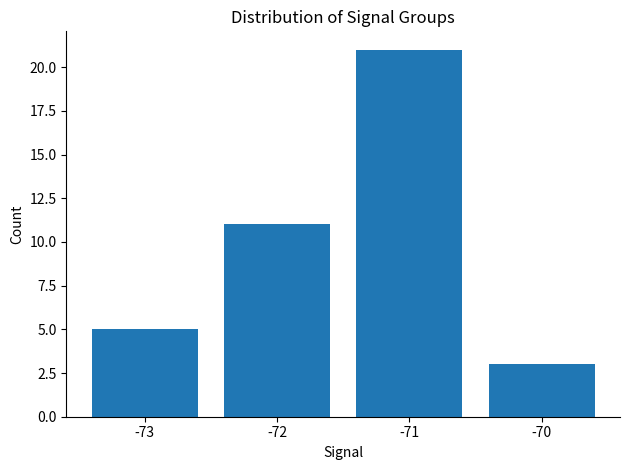

What is the difference between the maximum and minimum values?

18